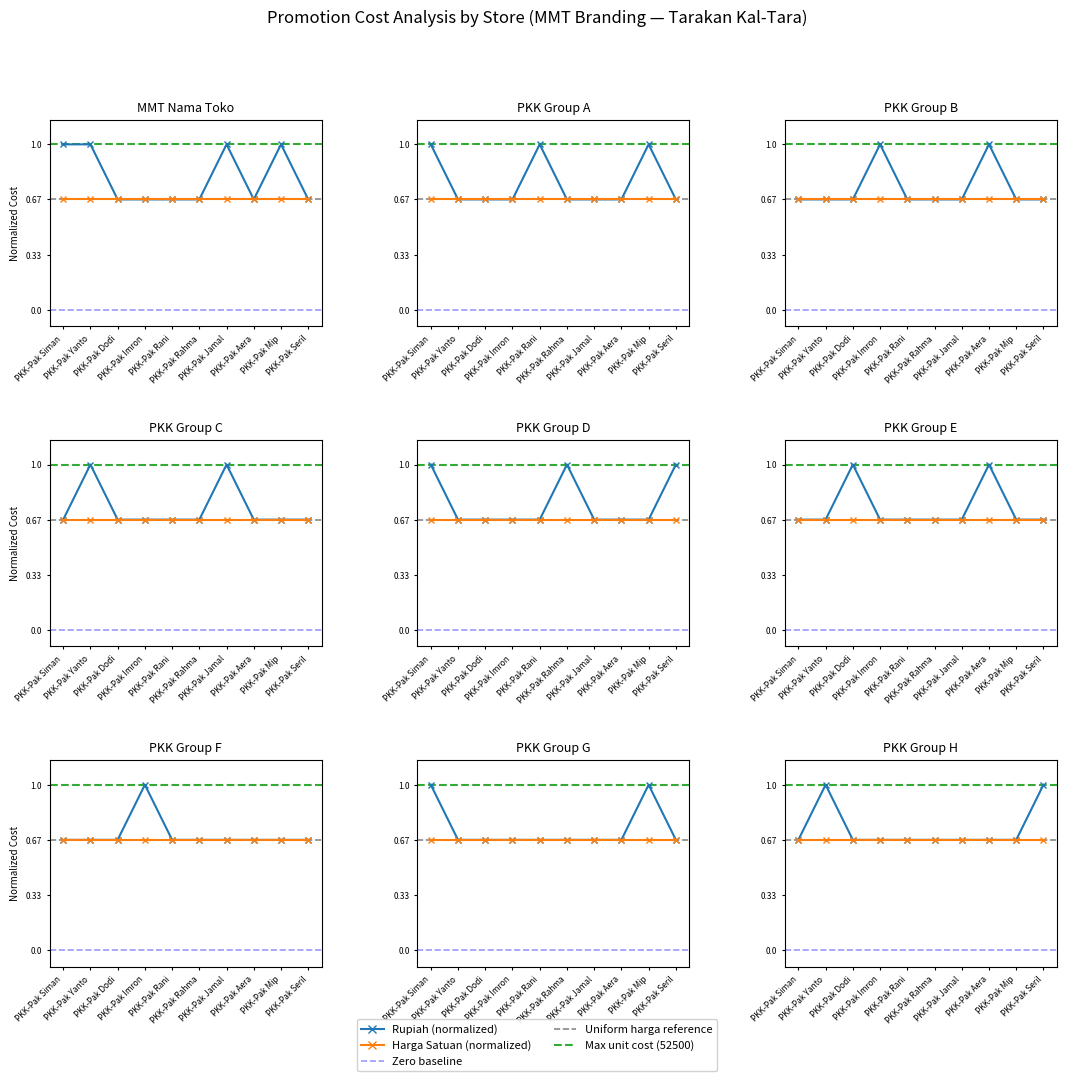

What is the difference between the second highest and second lowest values in the Rupiah (norm) series?

0.3